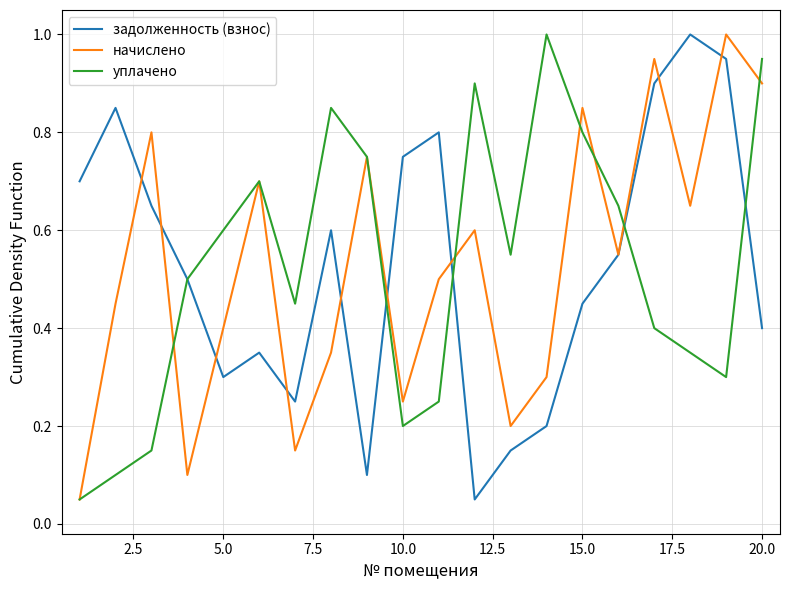

What is the highest value of the задолженность (взнос) series?

1.0